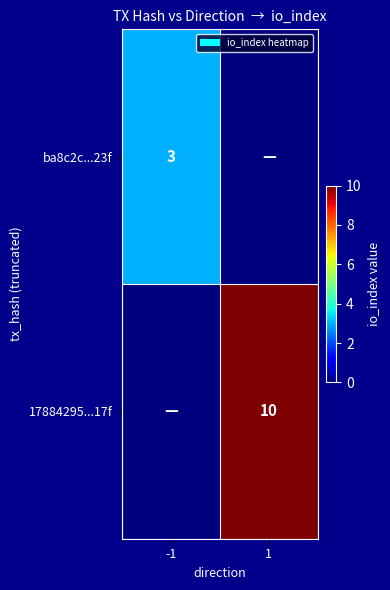

What is the difference between the highest and lowest values at 1?

10